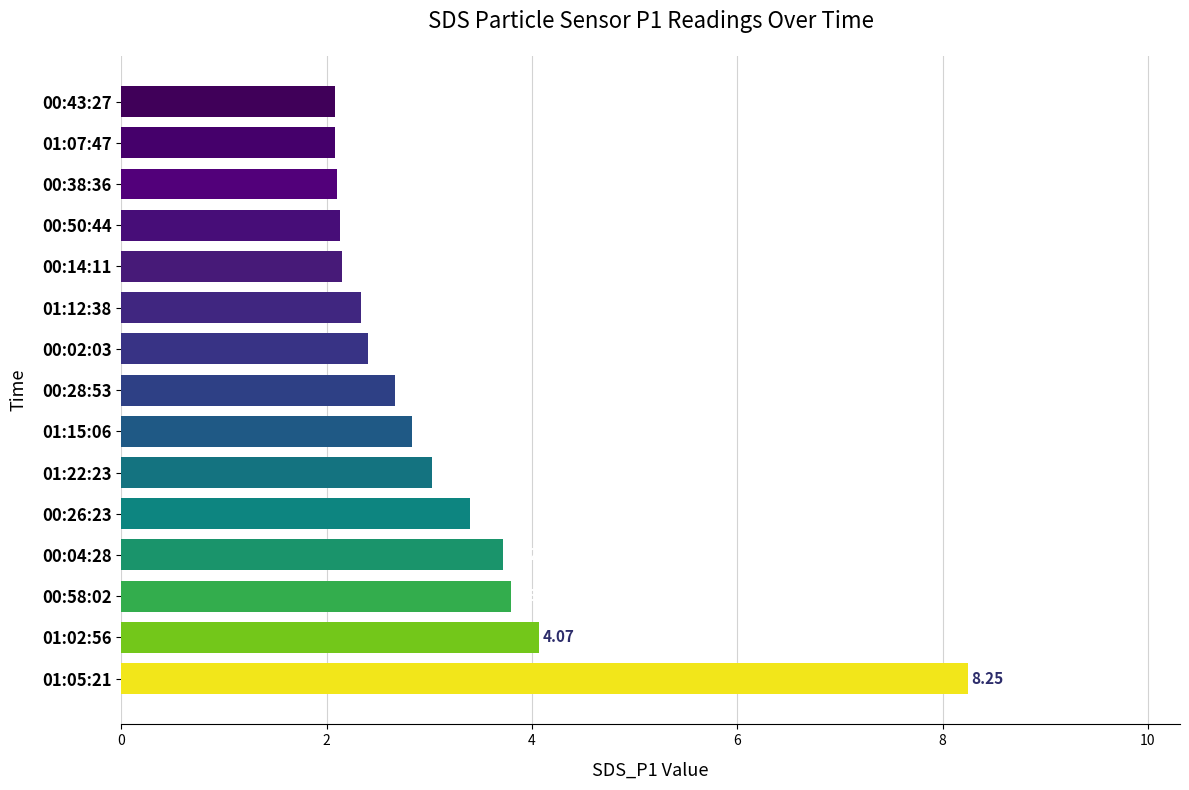

What is the change in value from 01:05:21 to 00:28:53?

-5.6